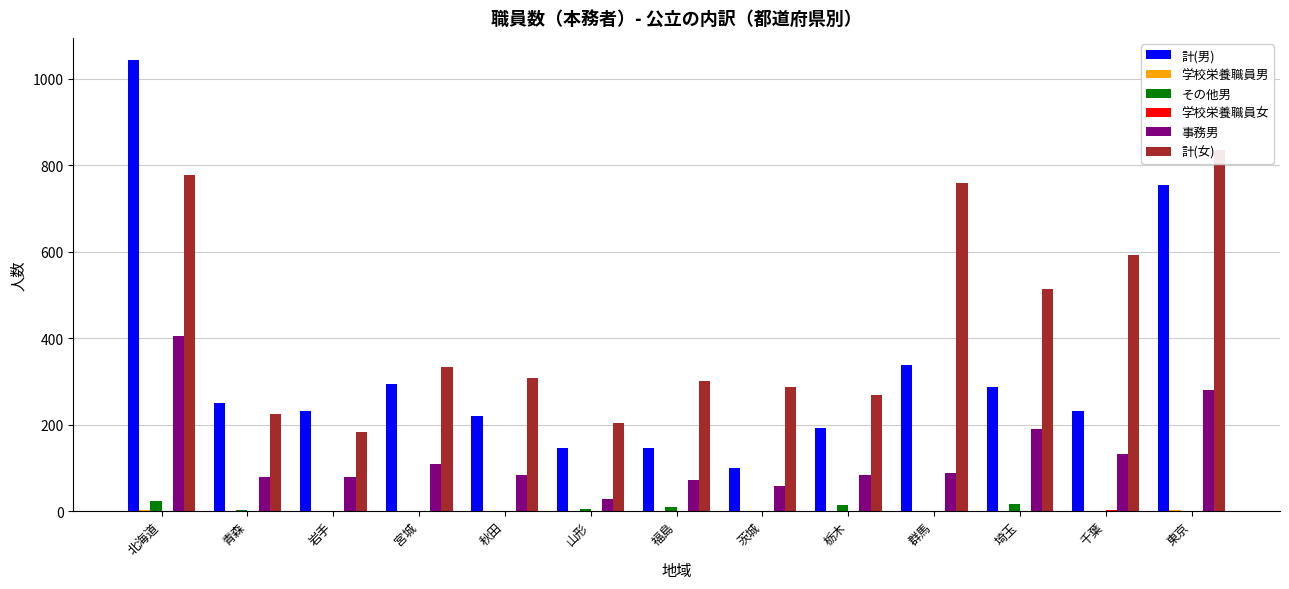

Between 北海道 and 東京, which is larger?

北海道